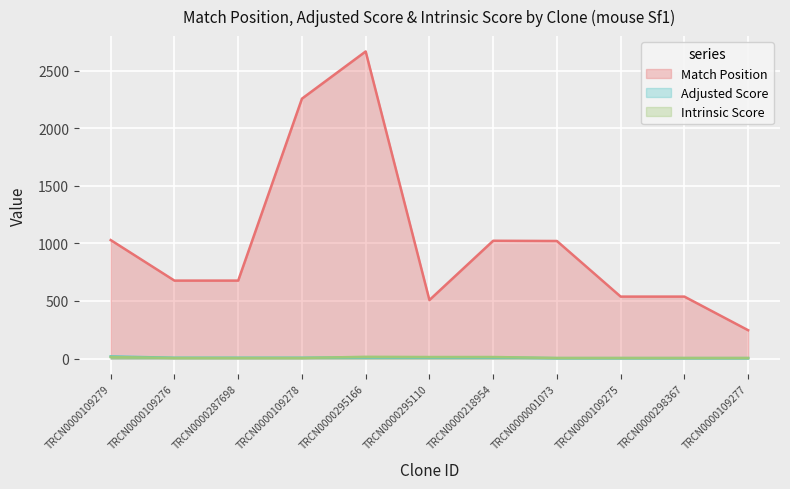

Which label corresponds to the largest value in the chart?

TRCN0000295166